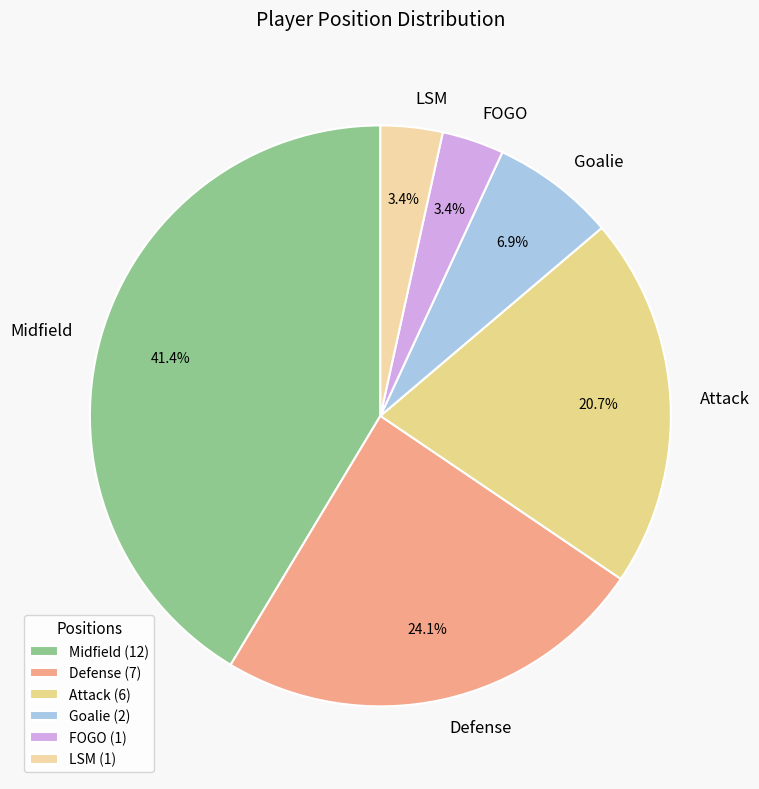

To the nearest percent, what percentage of the pie is Attack?

21%